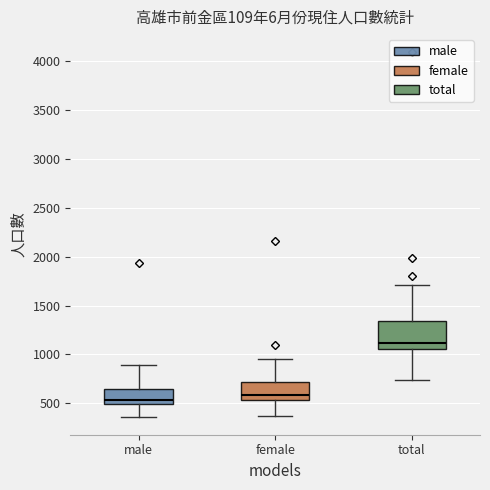

Comparing the boxes themselves (not the whiskers), which one is the tallest?

total